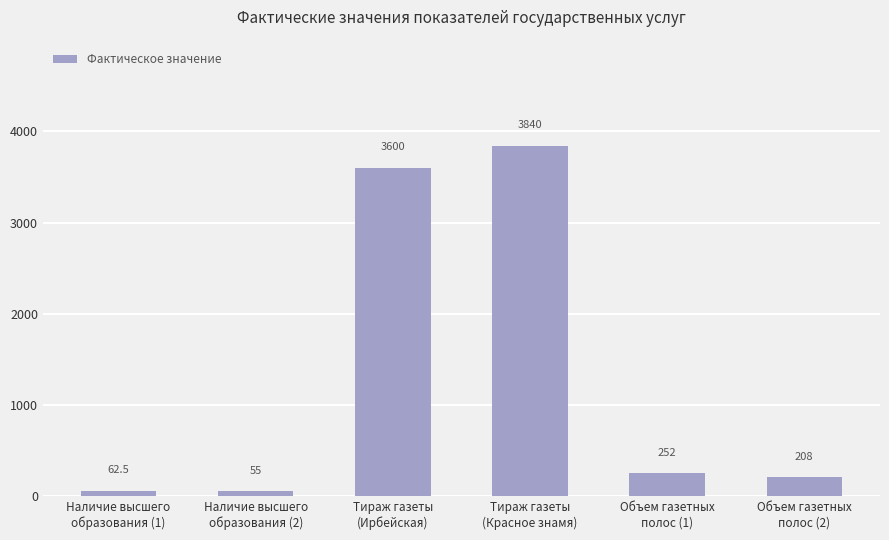

At which label does the data first exceed 252?

Тираж газеты
(Ирбейская)